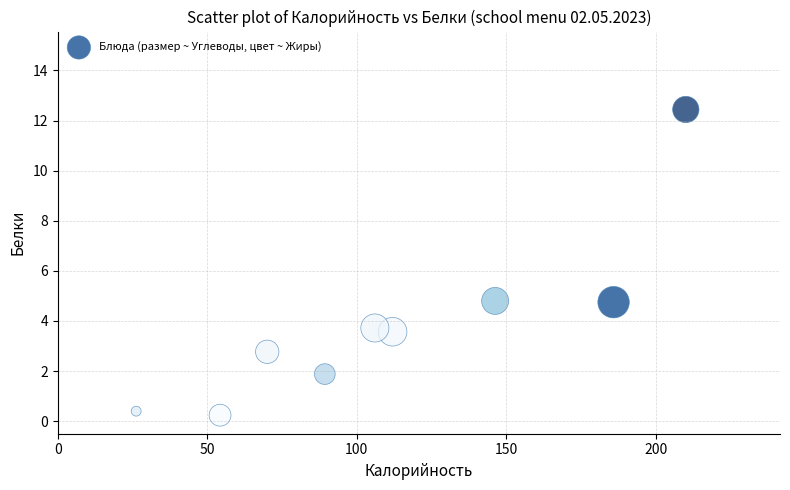

What is the range of X values (max minus min)?

183.8